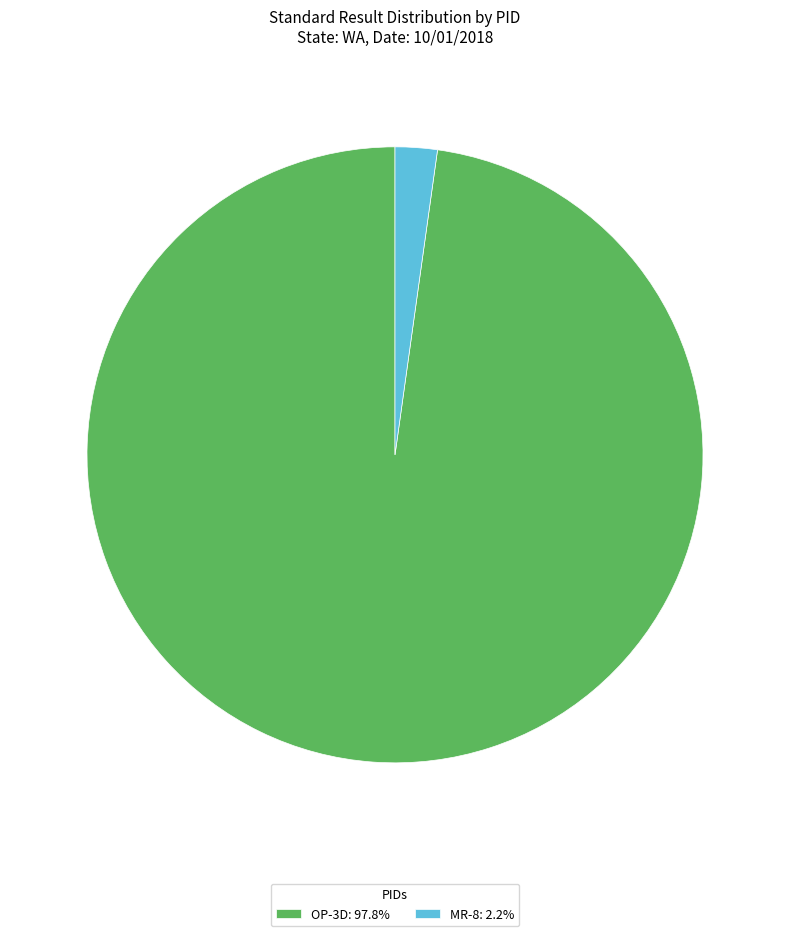

Does MR-8: 2.2% account for over 50% of the chart?

No